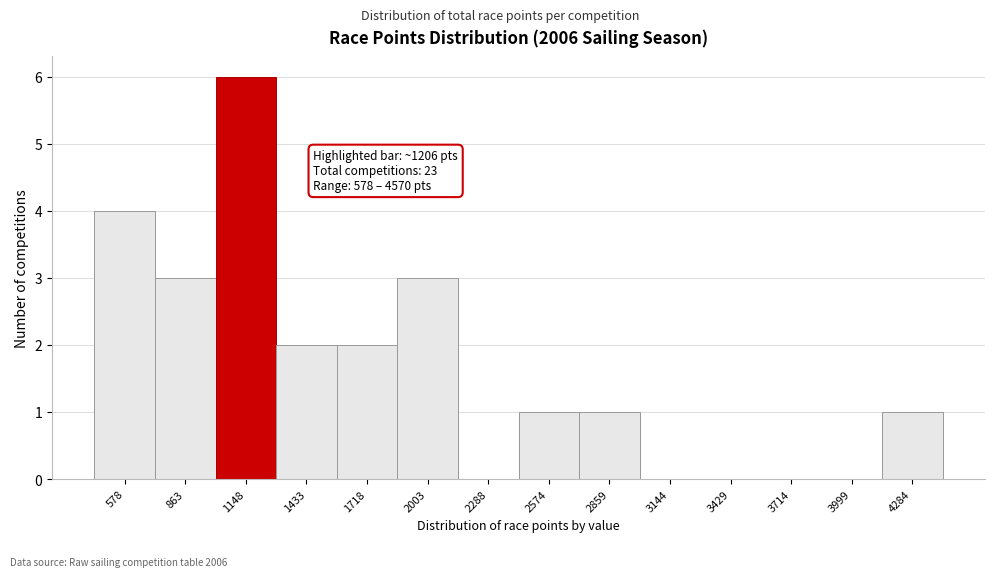

Reading left to right, transcribe all the data shown in this chart.

578=4	863=3	1148=6	1433=2	1718=2	2003=3	2288=0	2574=1	2859=1	3144=0	3429=0	3714=0	3999=0	4284=1